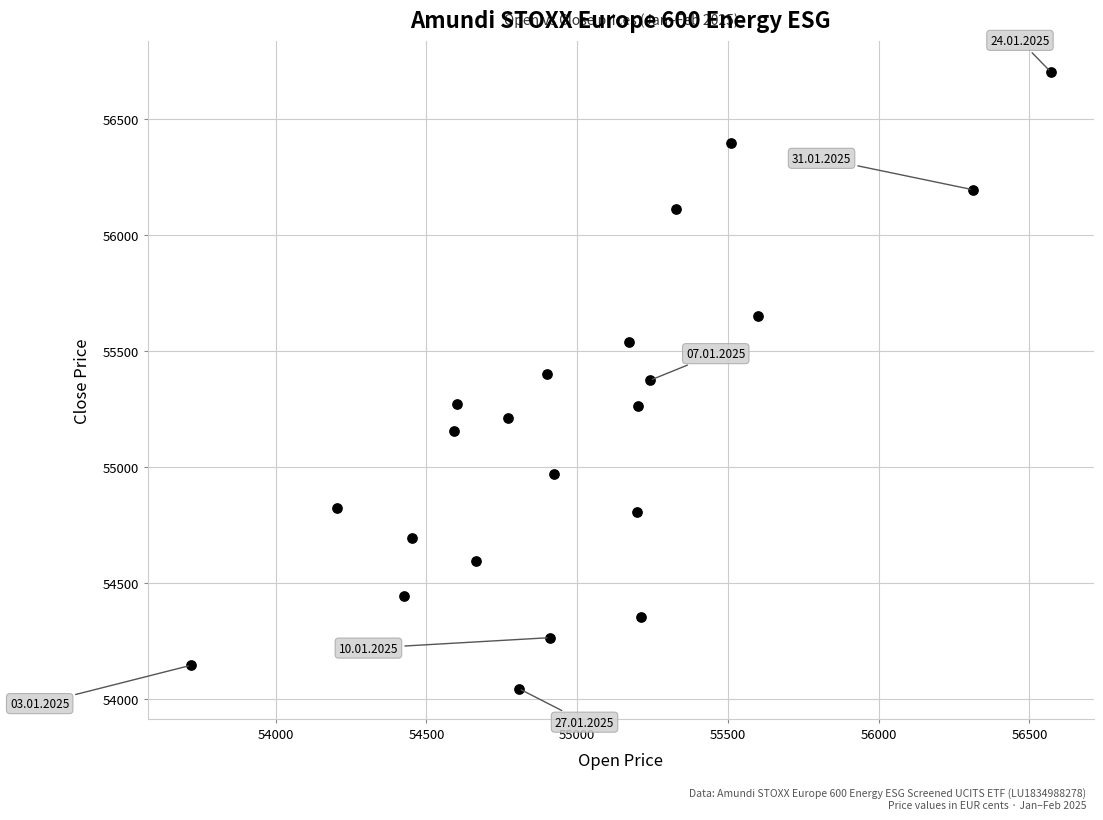

What is the range of X values (max minus min)?

2851